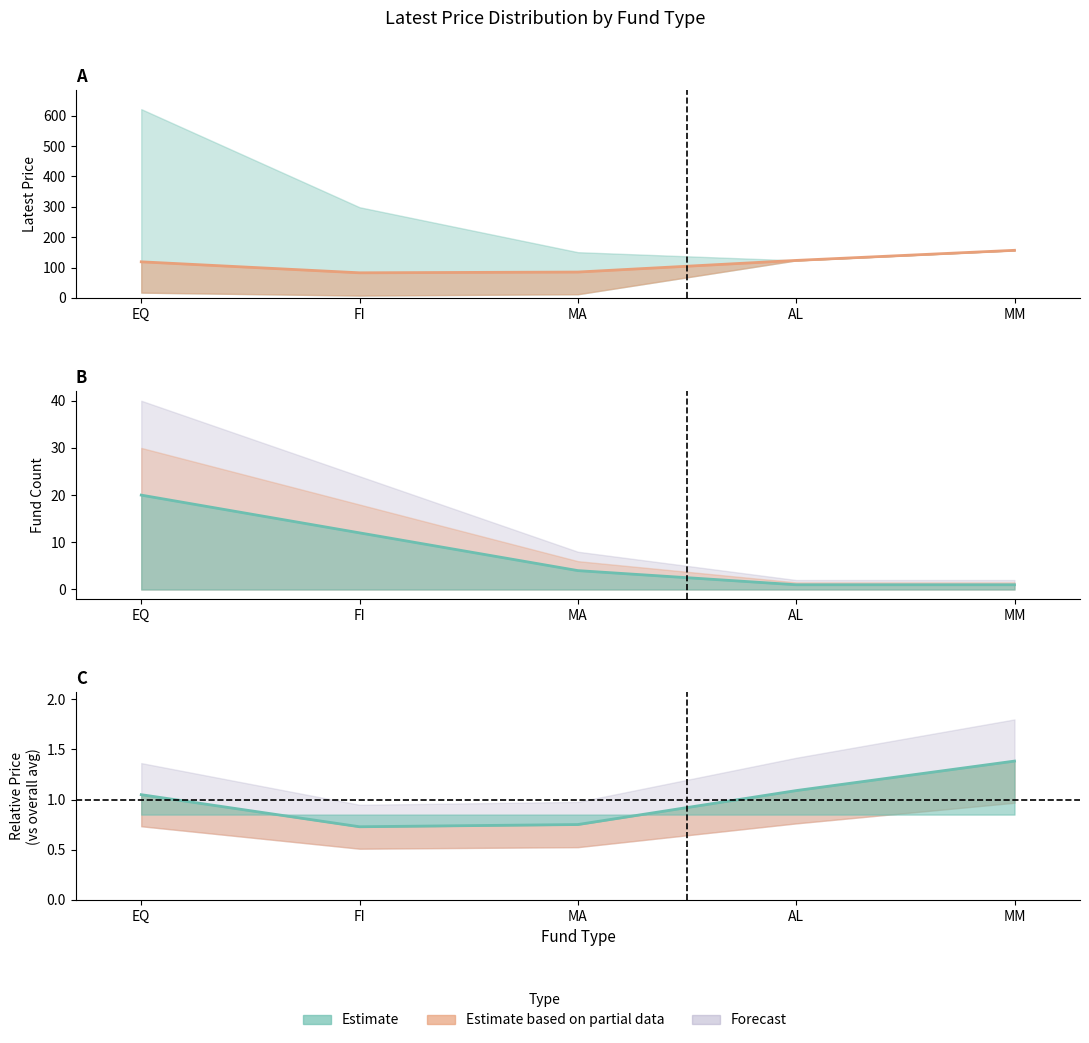

True or false: Fund Count and Average Price cross at least once.

False